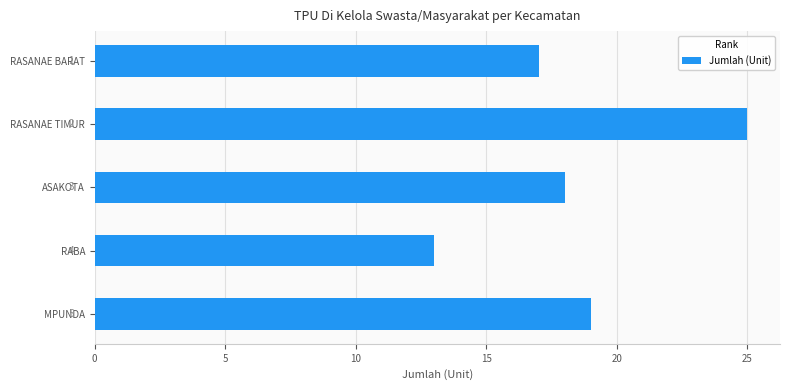

What is the sum of all values?

92